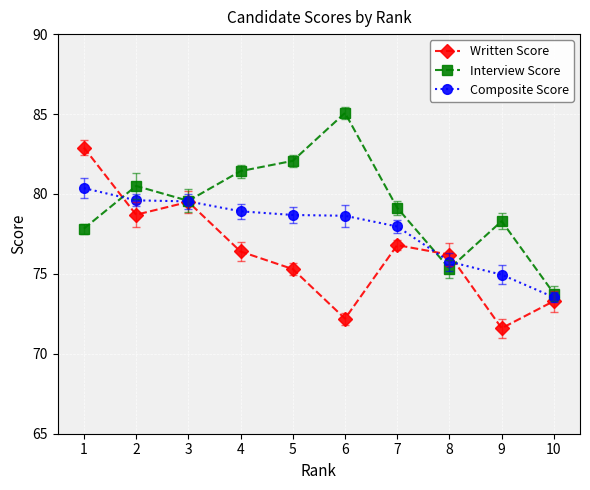

True or false: Written Score and Composite Score intersect in this chart.

True